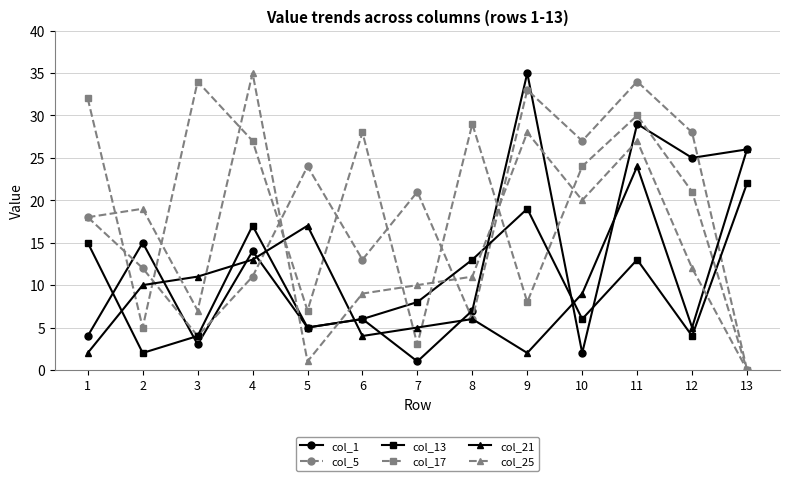

What is the approximate value of col_25 at 2, to the nearest 5?

20